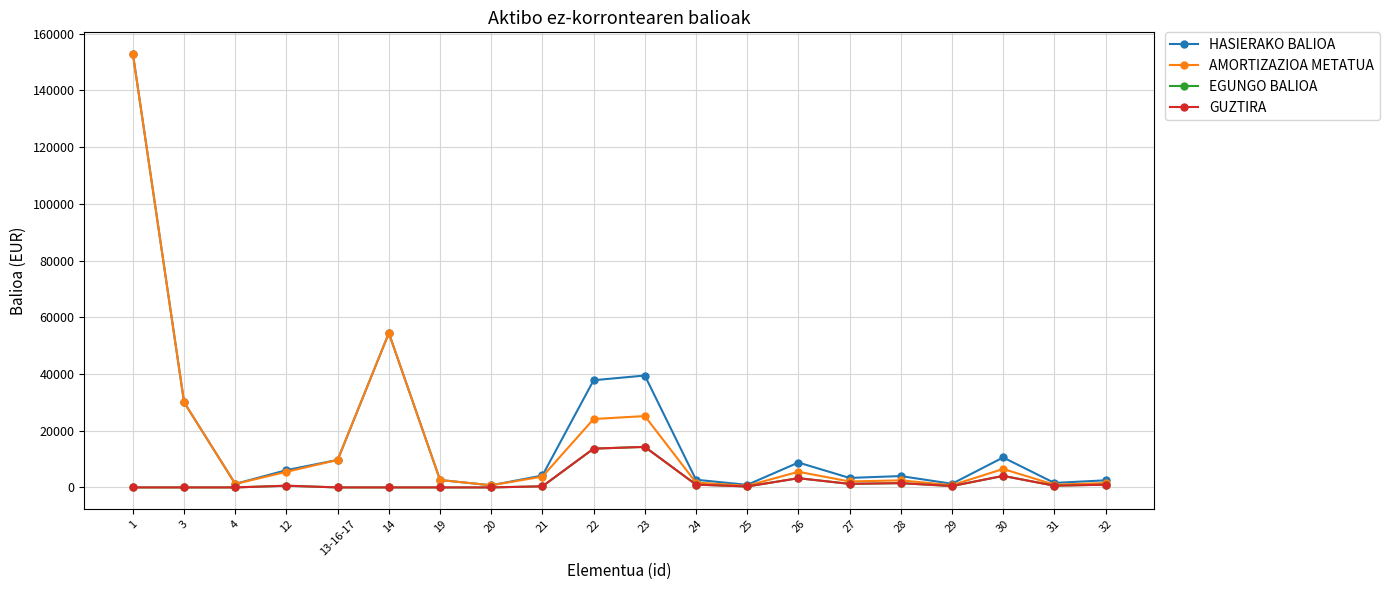

In HASIERAKO BALIOA, how many points are lower than both neighbors (excluding endpoints)?

6